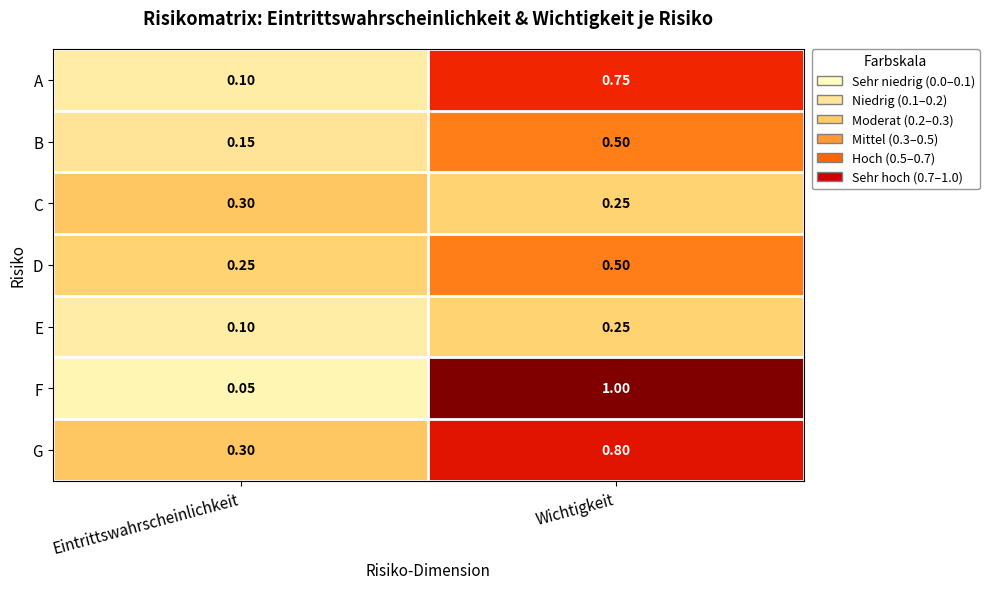

Which category has the lowest value across all series?

Eintrittswahrscheinlichkeit